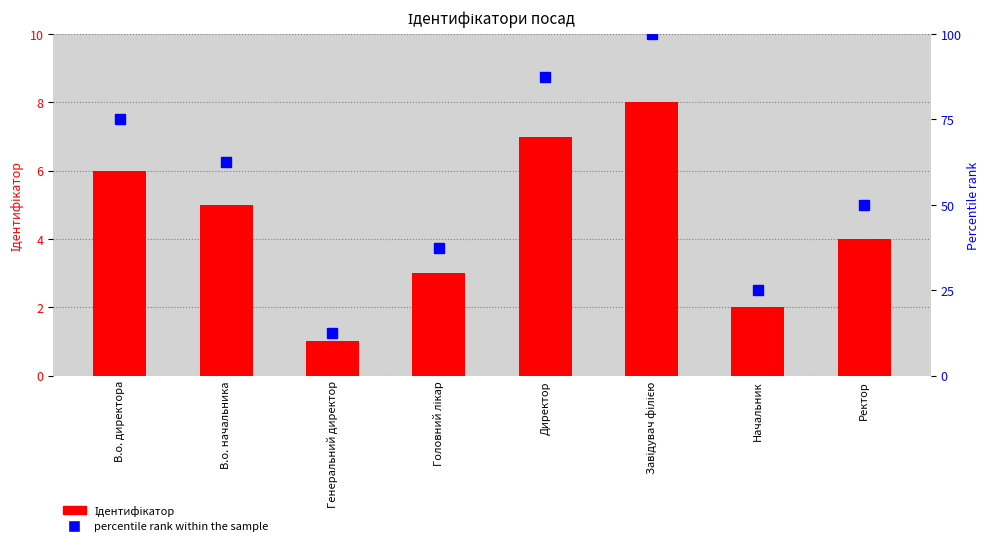

List the labels in order of value, smallest first.

Генеральний директор, Начальник, Головний лікар, Ректор, В.о. начальника, В.о. директора, Директор, Завідувач філією